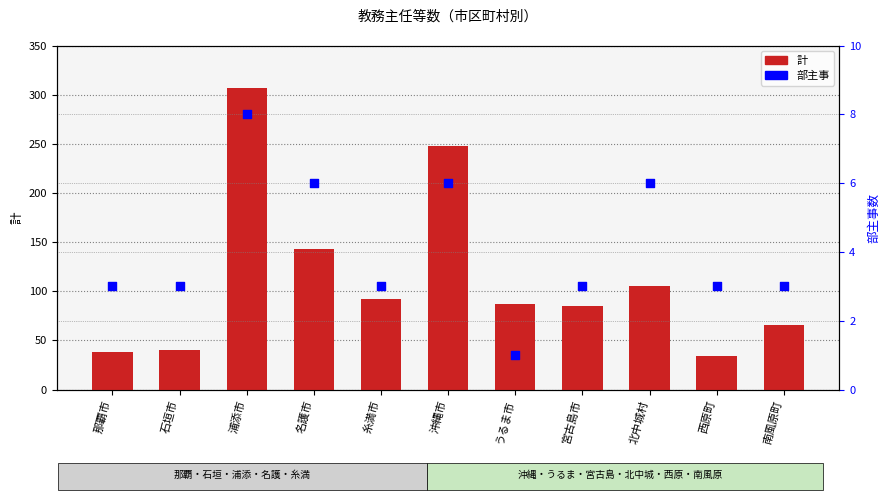

Which series reaches the minimum Y coordinate?

部主事